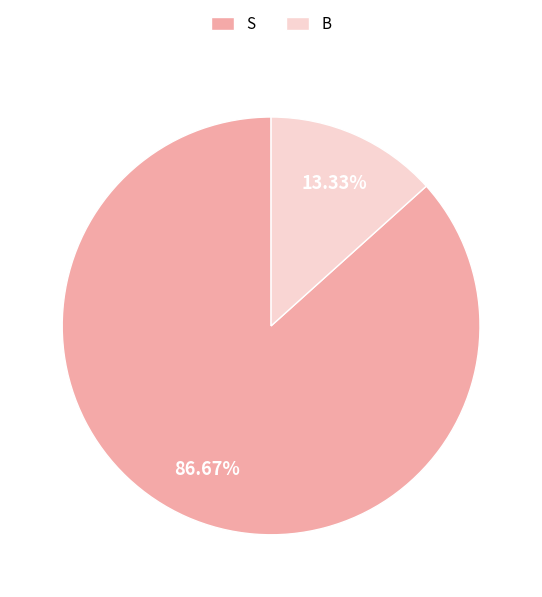

What percentage is NOT represented by S?

13.3%